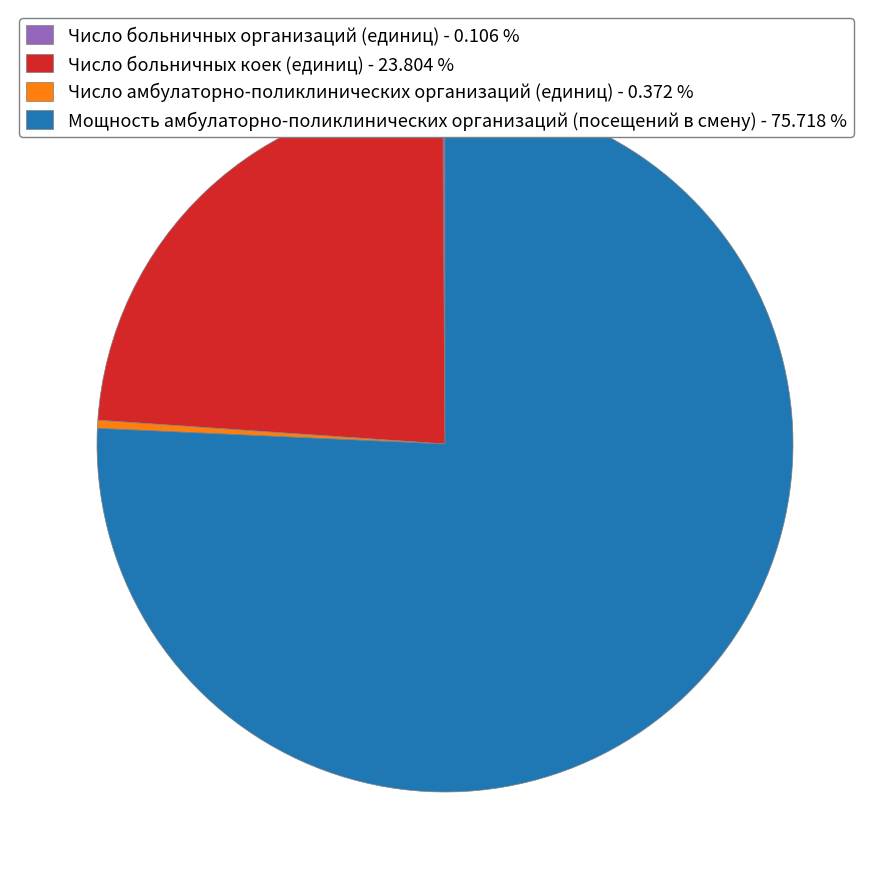

Is there a majority slice in this chart?

Yes